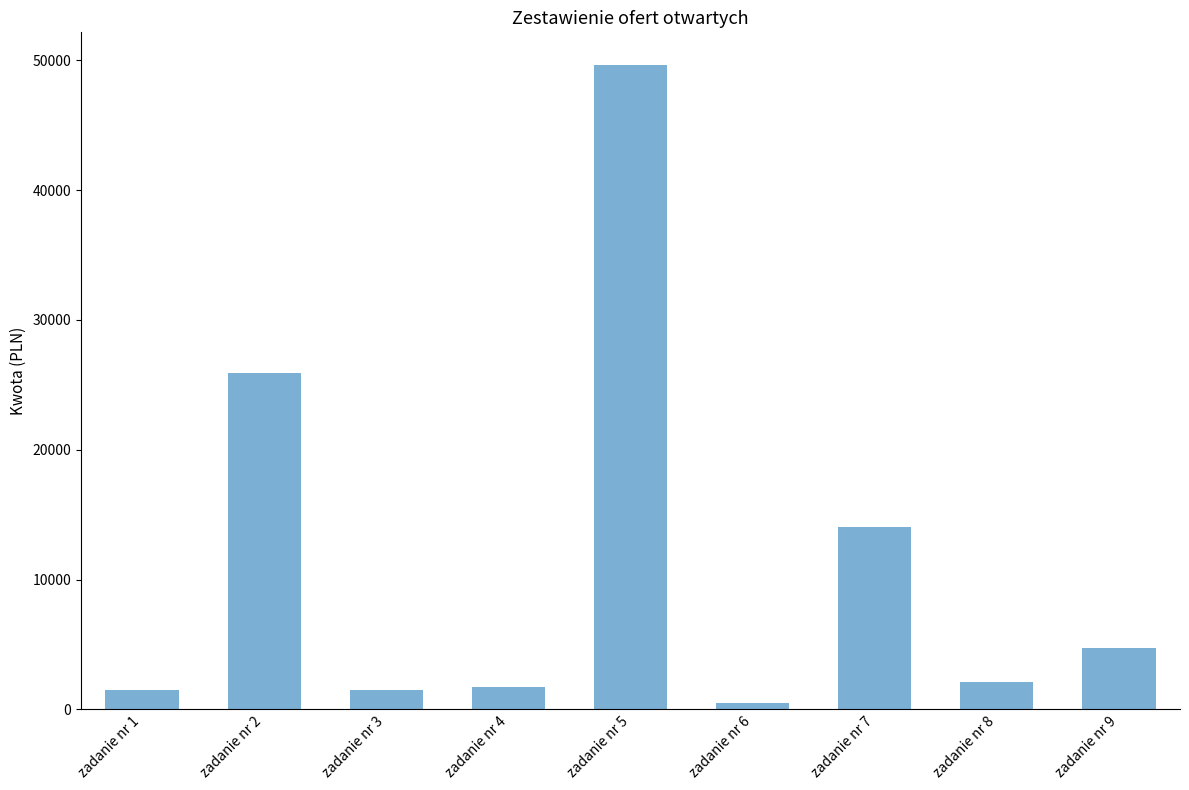

What value does the data have at zadanie nr 5?

49669.2